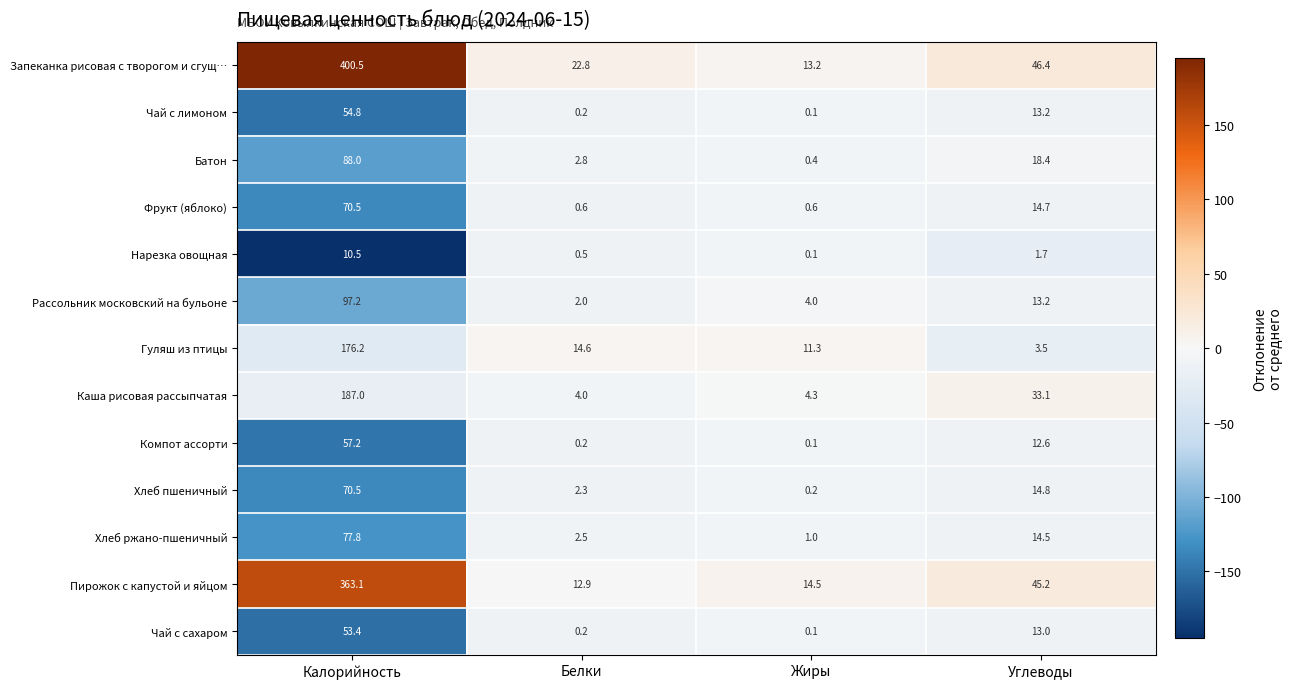

Between Жиры and Углеводы, which series saw the biggest shift?

Запеканка рисовая с творогом и сгущ…